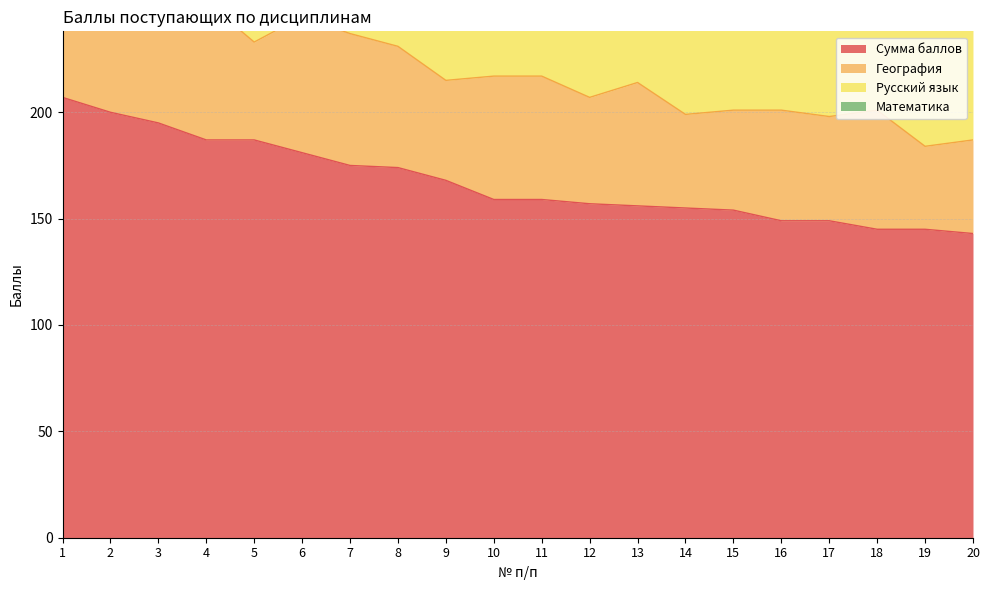

What is the difference between the second highest and second lowest values in the Математика series?

29